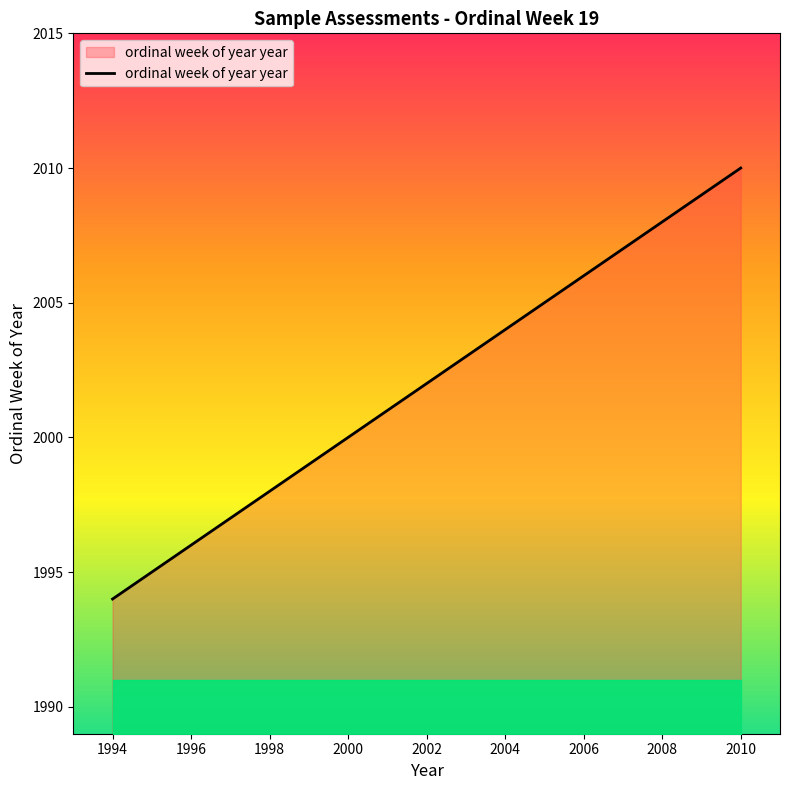

What is the greatest value displayed?

2010